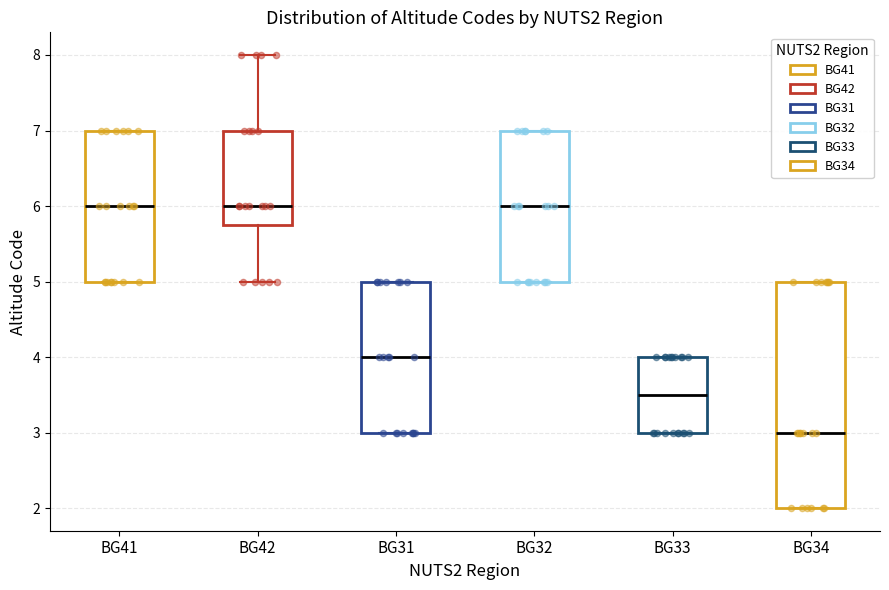

Which box is the tallest, from its lower edge to its upper edge?

BG34